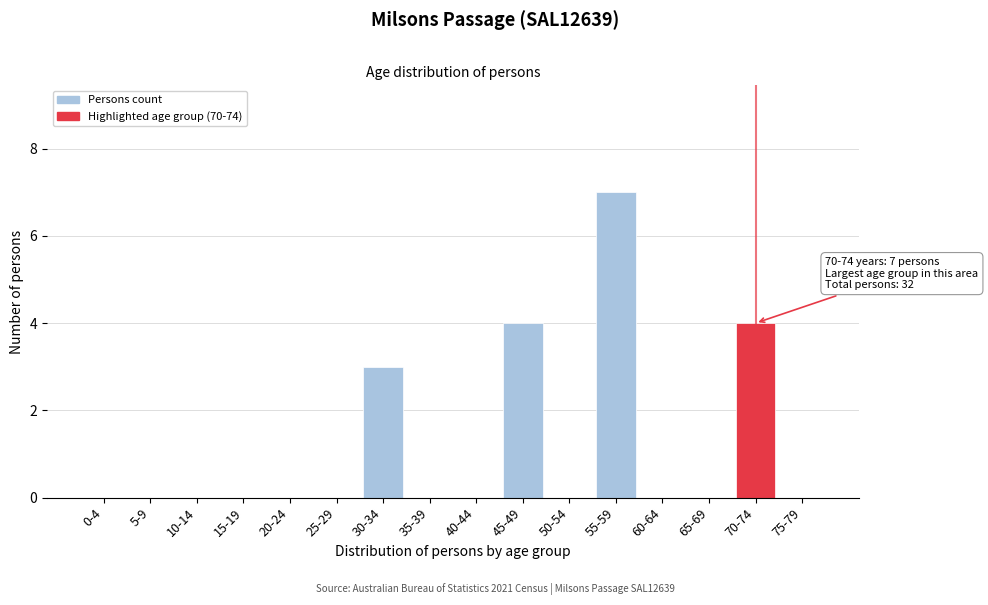

Reading right to left, extract all data points from this chart.

75-79=0	70-74=4	65-69=0	60-64=0	55-59=7	50-54=0	45-49=4	40-44=0	35-39=0	30-34=3	25-29=0	20-24=0	15-19=0	10-14=0	5-9=0	0-4=0